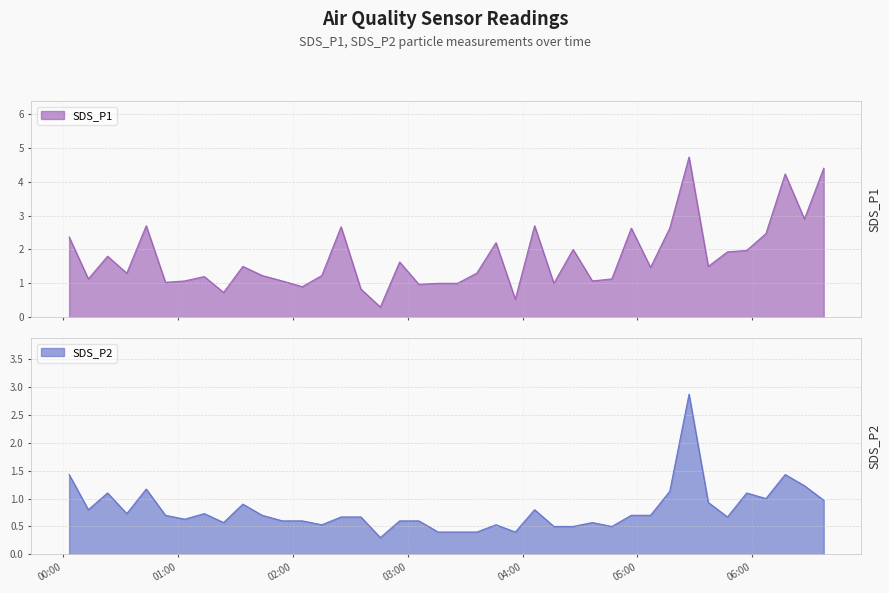

The SDS_P2 series shows 0.5 at 2022/10/07 04:16:21. True or false?

True